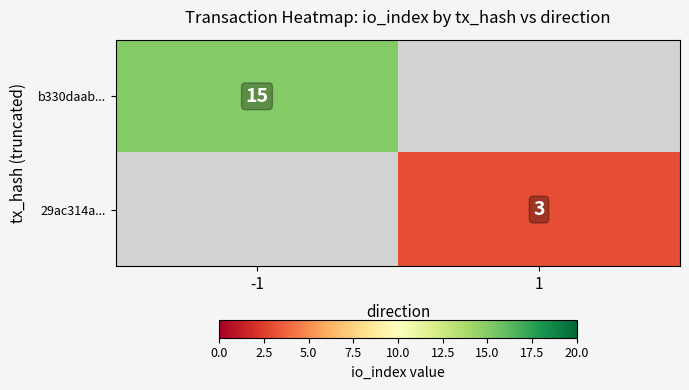

The value of b330daab... at -1 is 15. True or false?

True